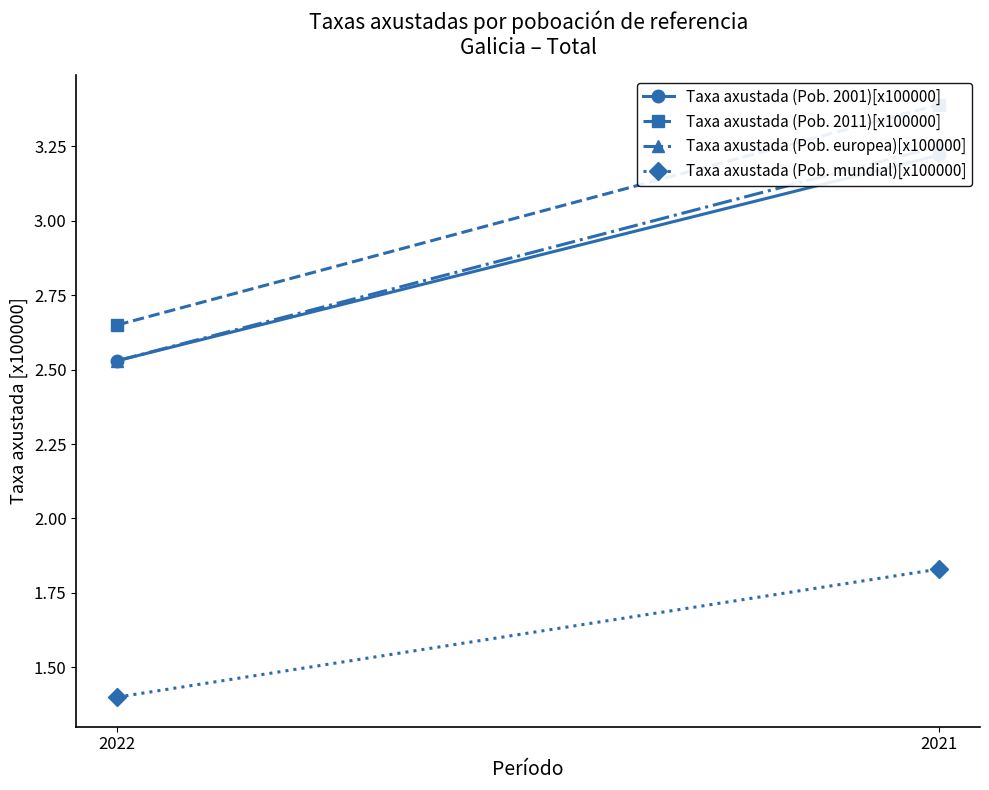

At which label is Taxa axustada (Pob. 2001)[x100000] closest to 2?

2022